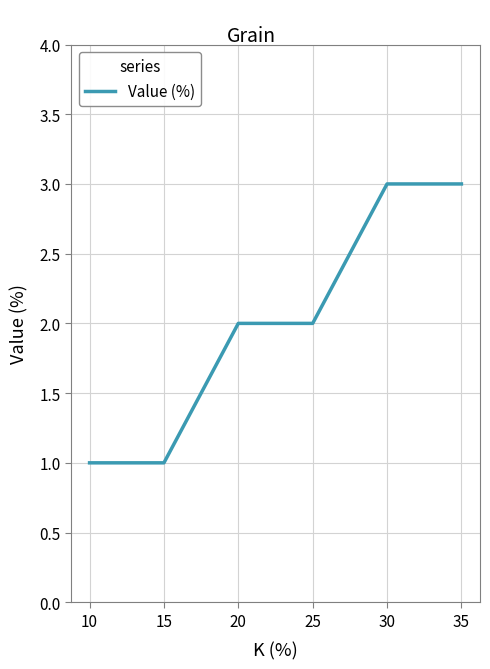

What is the change in value from 10 to 35?

+2